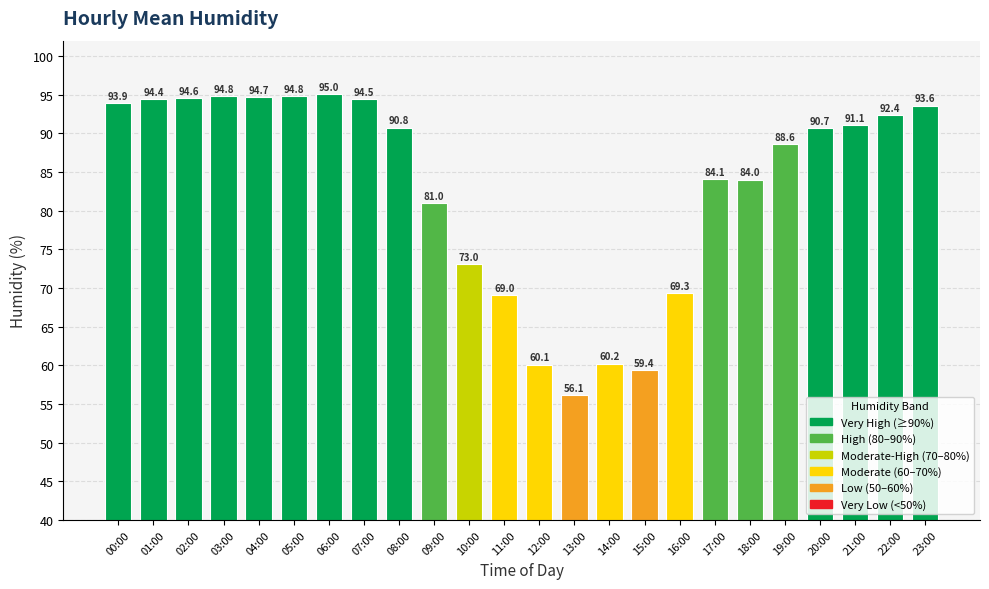

What is the label of the 4th bar from the right?

20:00